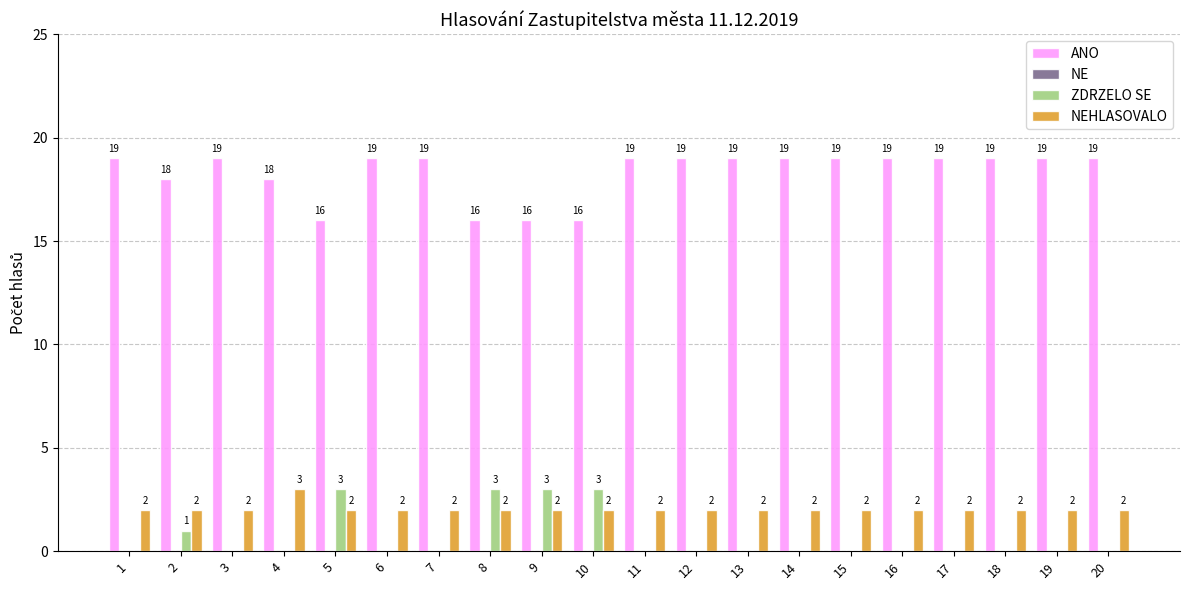

Reading left to right, list all the values displayed in this chart.

ANO: 1=19	2=18	3=19	4=18	5=16	6=19	7=19	8=16	9=16	10=16	11=19	12=19	13=19	14=19	15=19	16=19	17=19	18=19	19=19	20=19
ZDRZELO SE: 1=0	2=1	3=0	4=0	5=3	6=0	7=0	8=3	9=3	10=3	11=0	12=0	13=0	14=0	15=0	16=0	17=0	18=0	19=0	20=0
NEHLASOVALO: 1=2	2=2	3=2	4=3	5=2	6=2	7=2	8=2	9=2	10=2	11=2	12=2	13=2	14=2	15=2	16=2	17=2	18=2	19=2	20=2